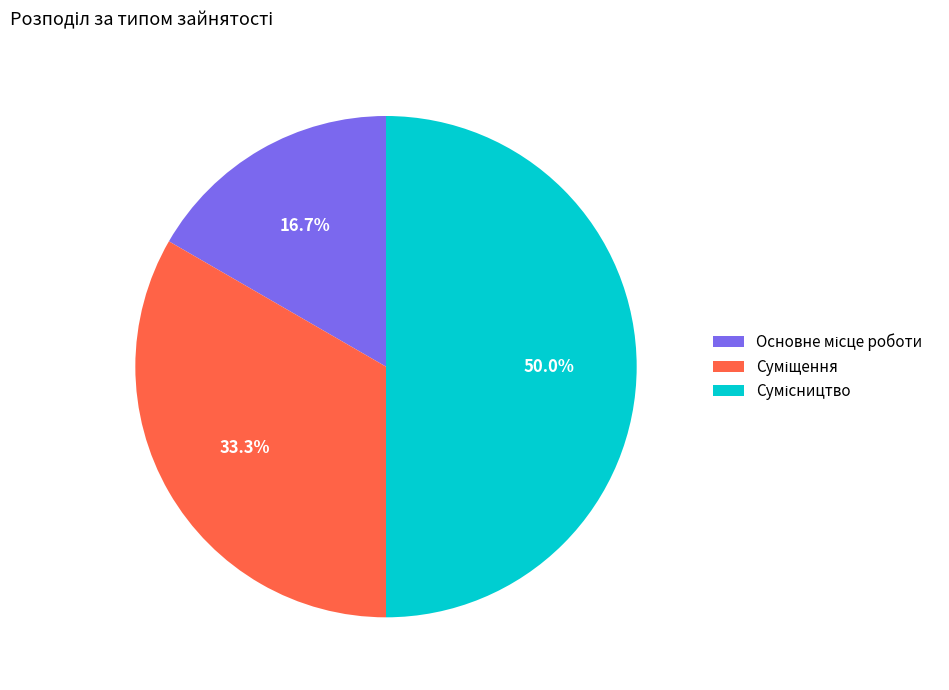

How many slices are in this pie chart?

3